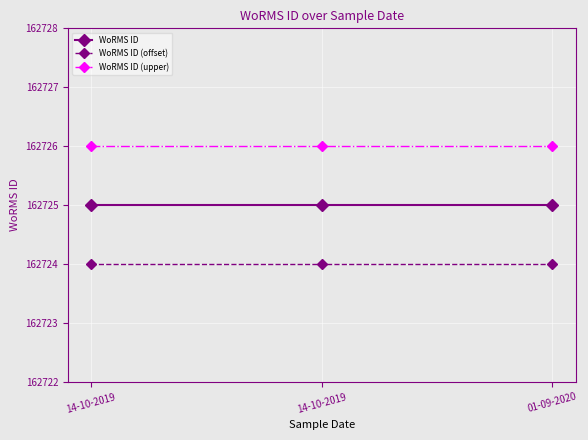

What is the maximum value for WoRMS ID (offset)?

162724